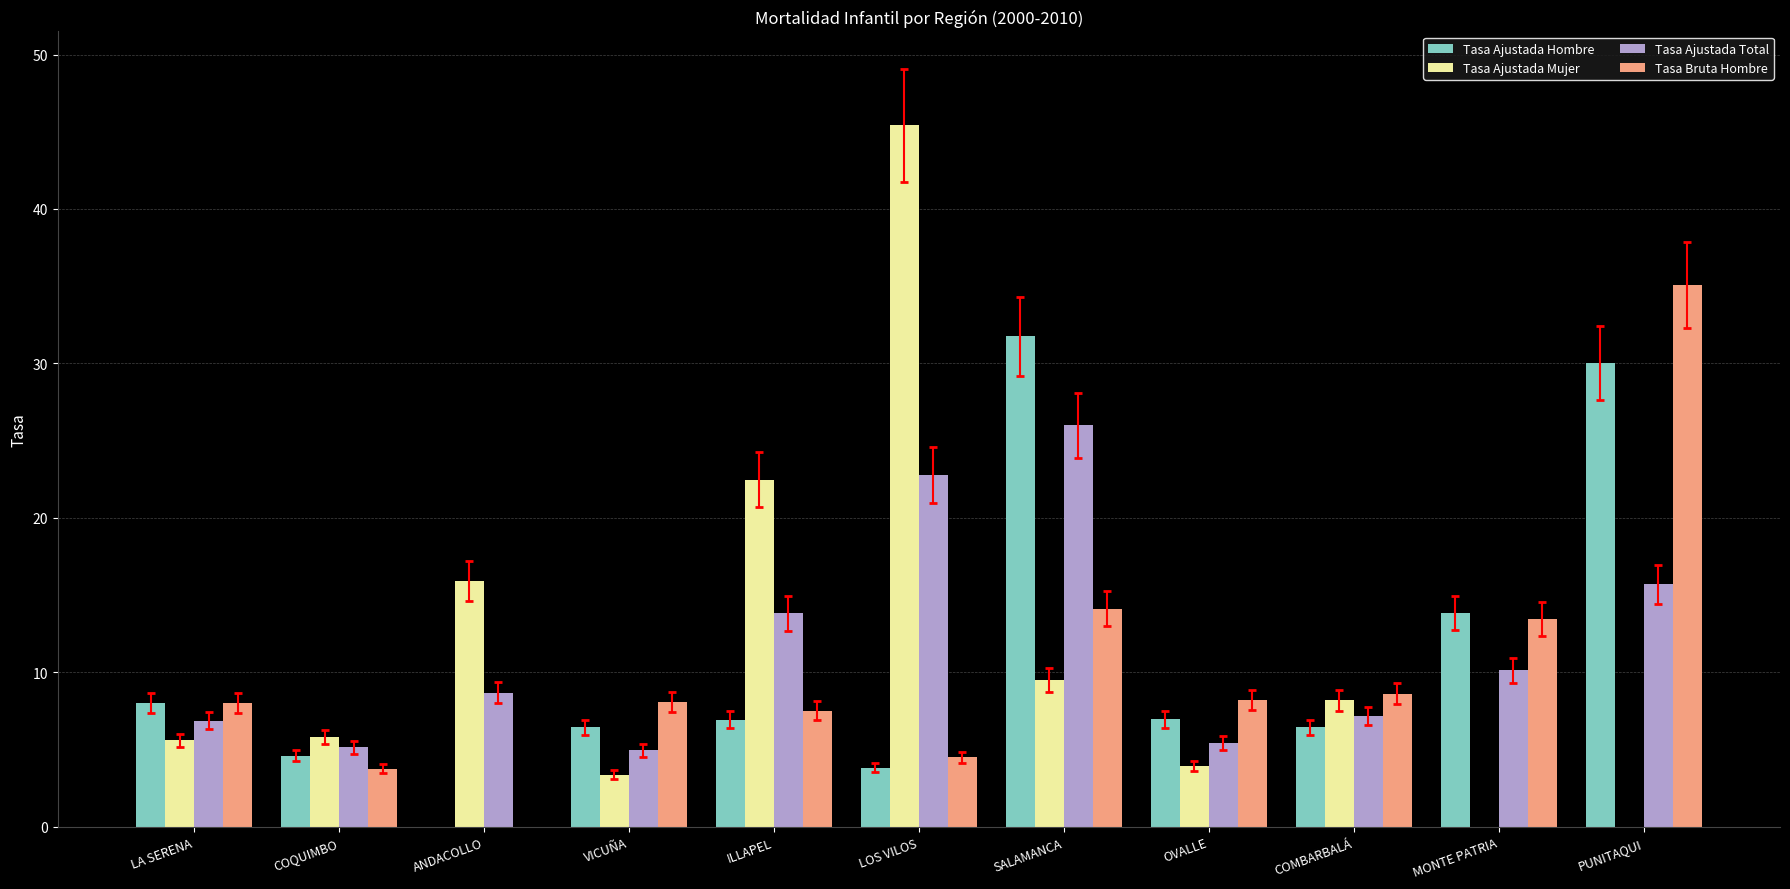

At which label does Tasa Ajustada Total first exceed 8?

ANDACOLLO